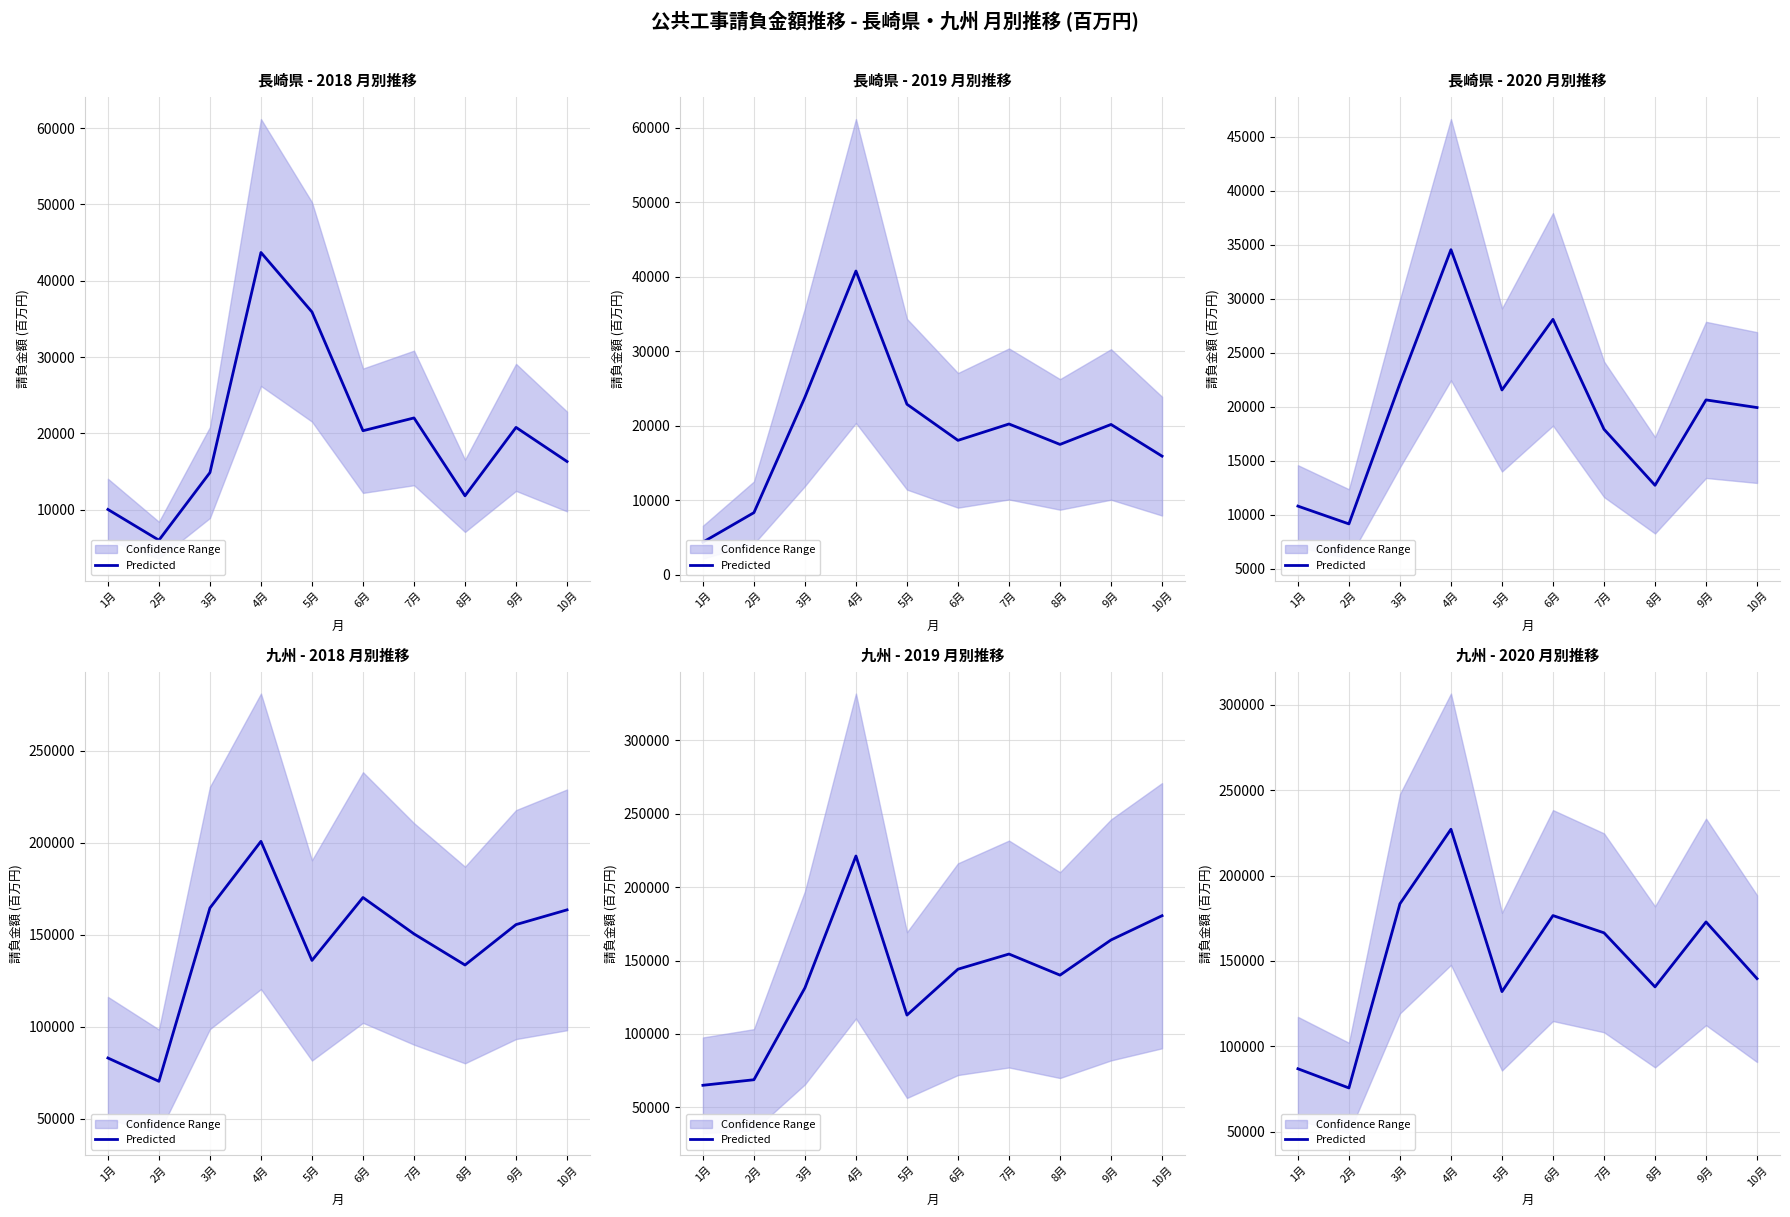

The value at 9月 is 42508. True or false?

False